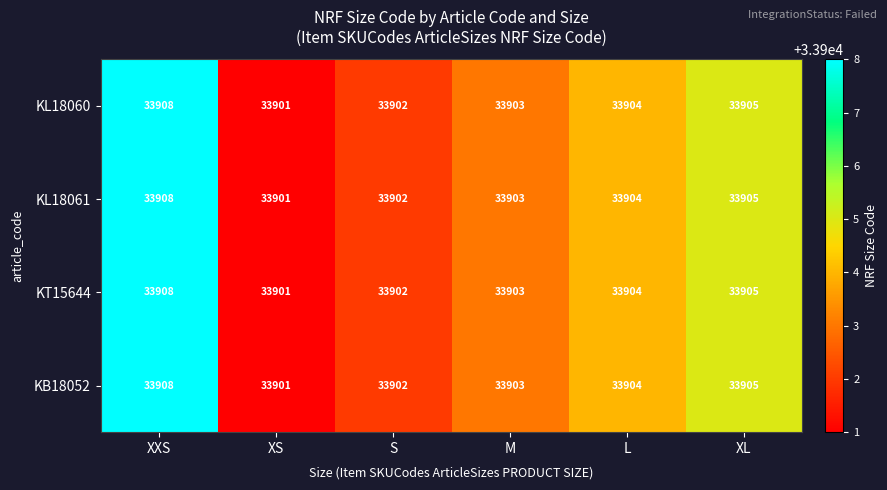

What is the smallest value displayed?

33901